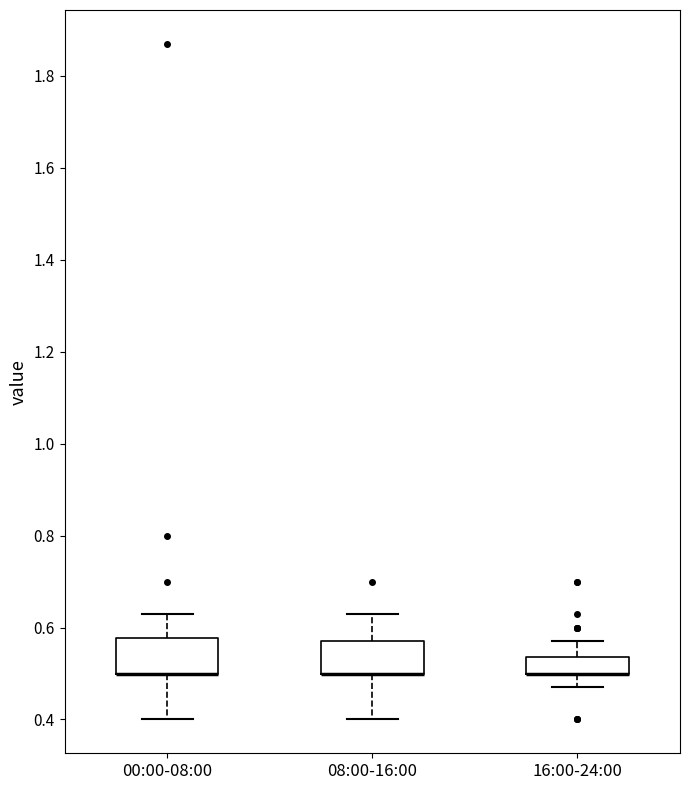

Reading left to right, read every box against the y-axis: the position of its median line, the range the box covers, and the ends of its whiskers. The values are not printed on the chart, so give them approximately, as read against the axis.

00:00-08:00: median 0.50 (drawn on the box's lower edge), box 0.50 to 0.58, whiskers 0.40 to 0.64
08:00-16:00: median 0.50 (drawn on the box's lower edge), box 0.50 to 0.58, whiskers 0.40 to 0.64
16:00-24:00: median 0.50 (drawn on the box's lower edge), box 0.50 to 0.54, whiskers 0.48 to 0.58